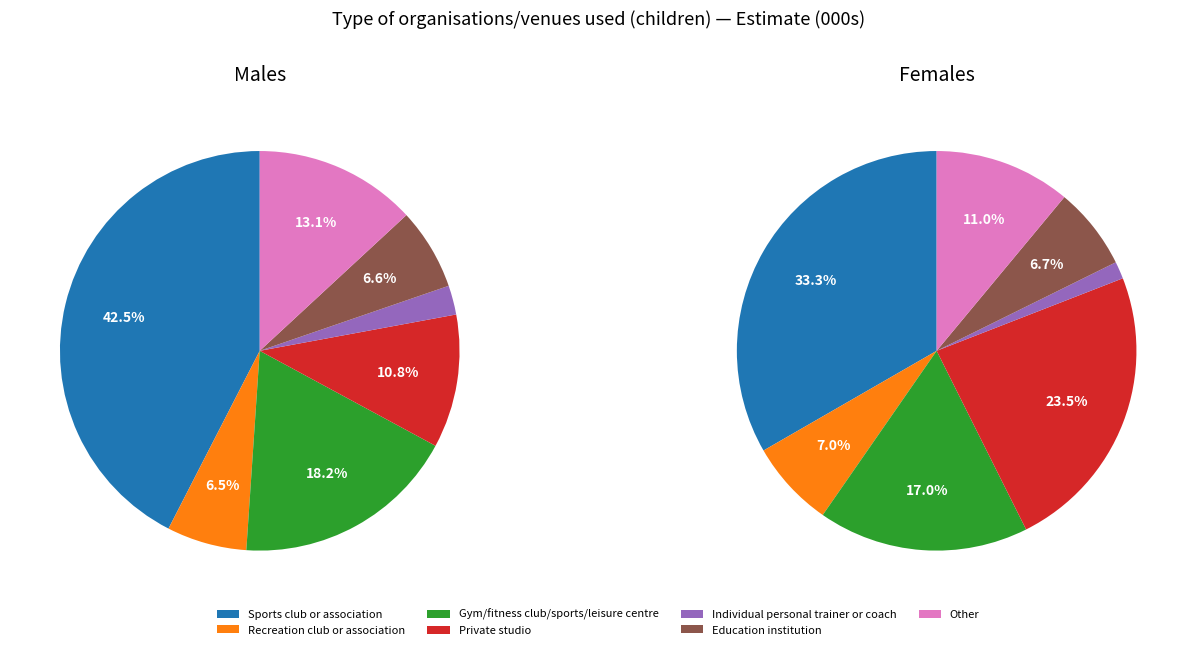

True or false: Individual personal trainer or coach accounts for 2% of the total.

True